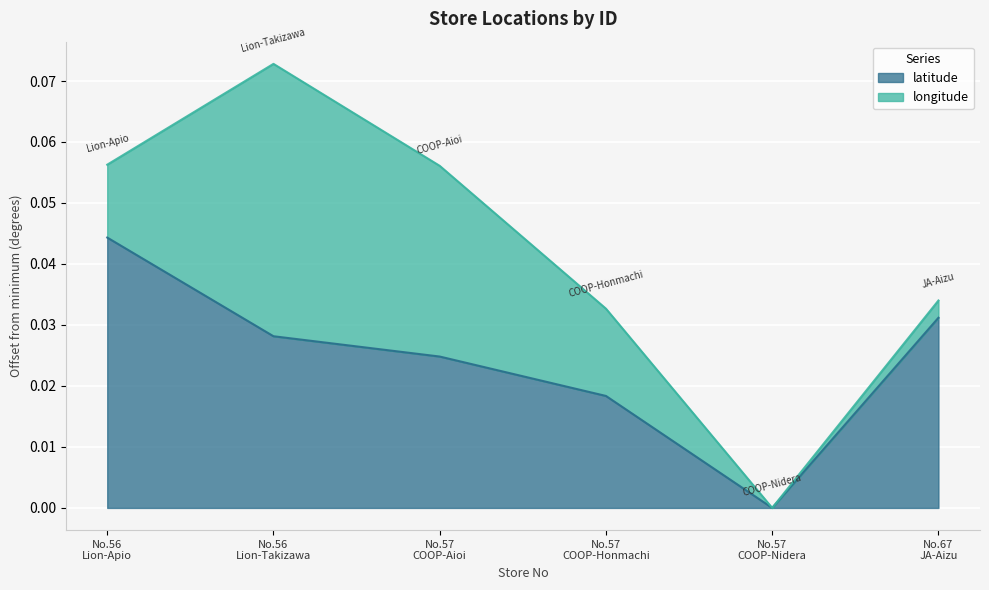

How many lines are shown in the chart?

2